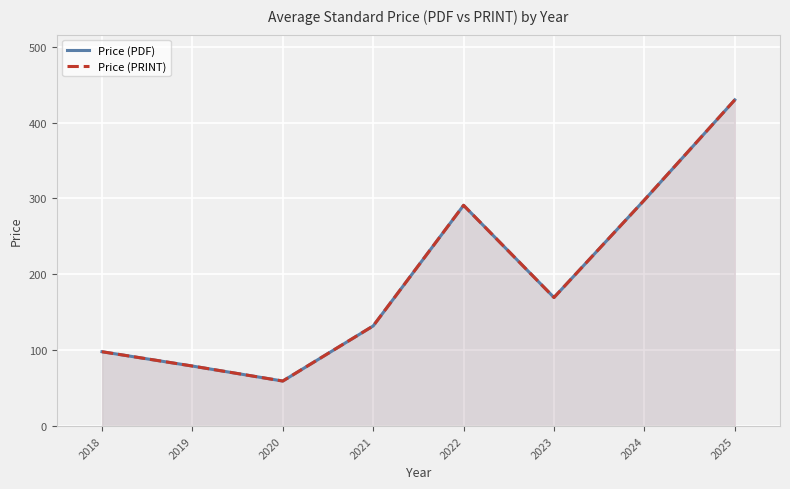

Is it true that Price (PDF) equals 291.0 at 2022?

True